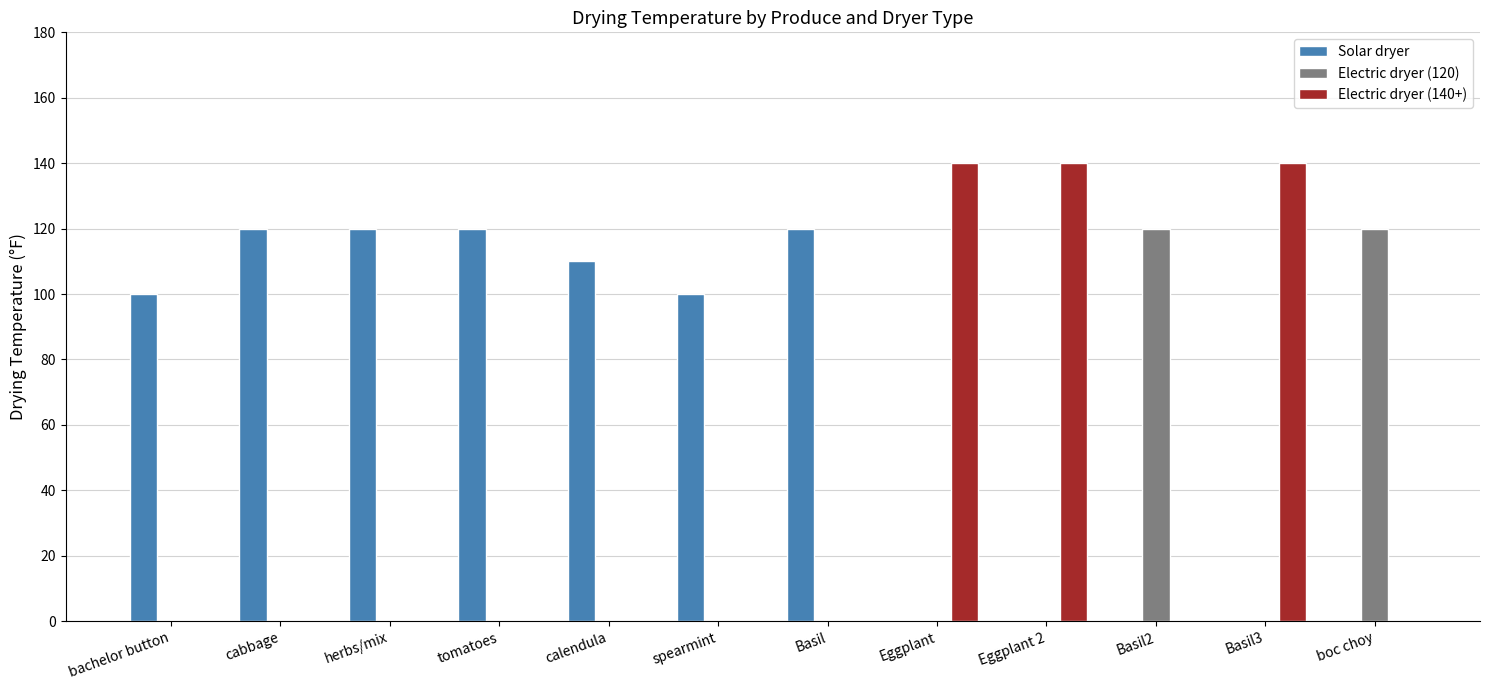

Count the number of data series in this chart.

3